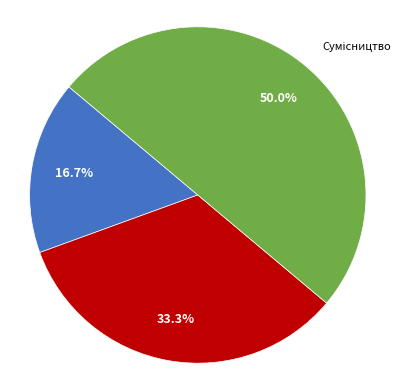

What is the change in value from Основне місце роботи to Суміщення?

+1